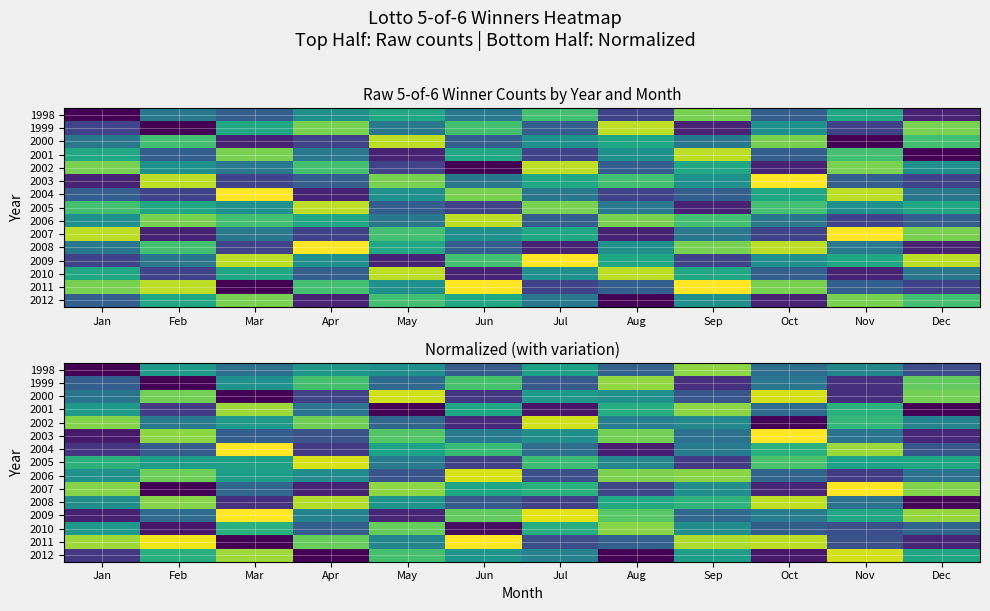

At which category does the chart reach its minimum across all series?

Jan